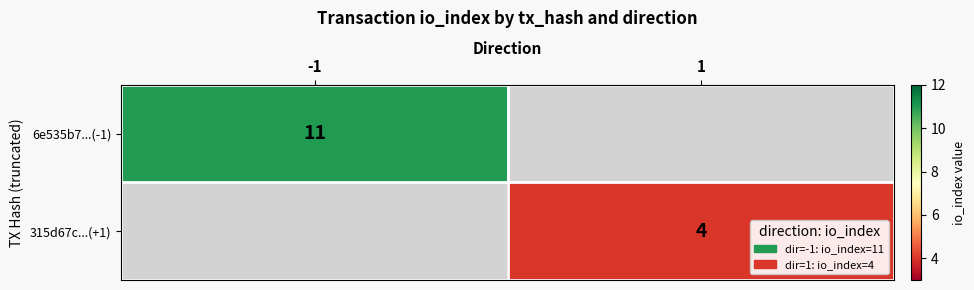

The 315d67c...(+1) series shows 1 at 1. True or false?

False